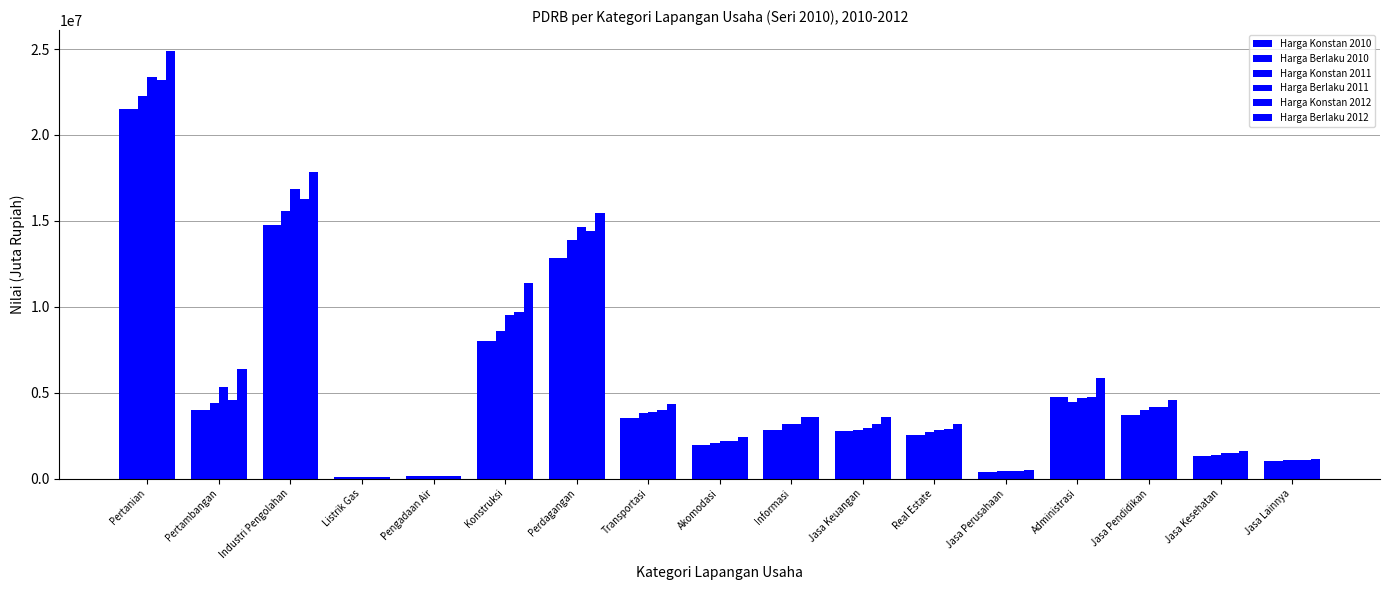

Rank the series by their maximum value, from highest to lowest.

Harga Berlaku 2012, Harga Berlaku 2011, Harga Konstan 2012, Harga Konstan 2011, Harga Konstan 2010, Harga Berlaku 2010